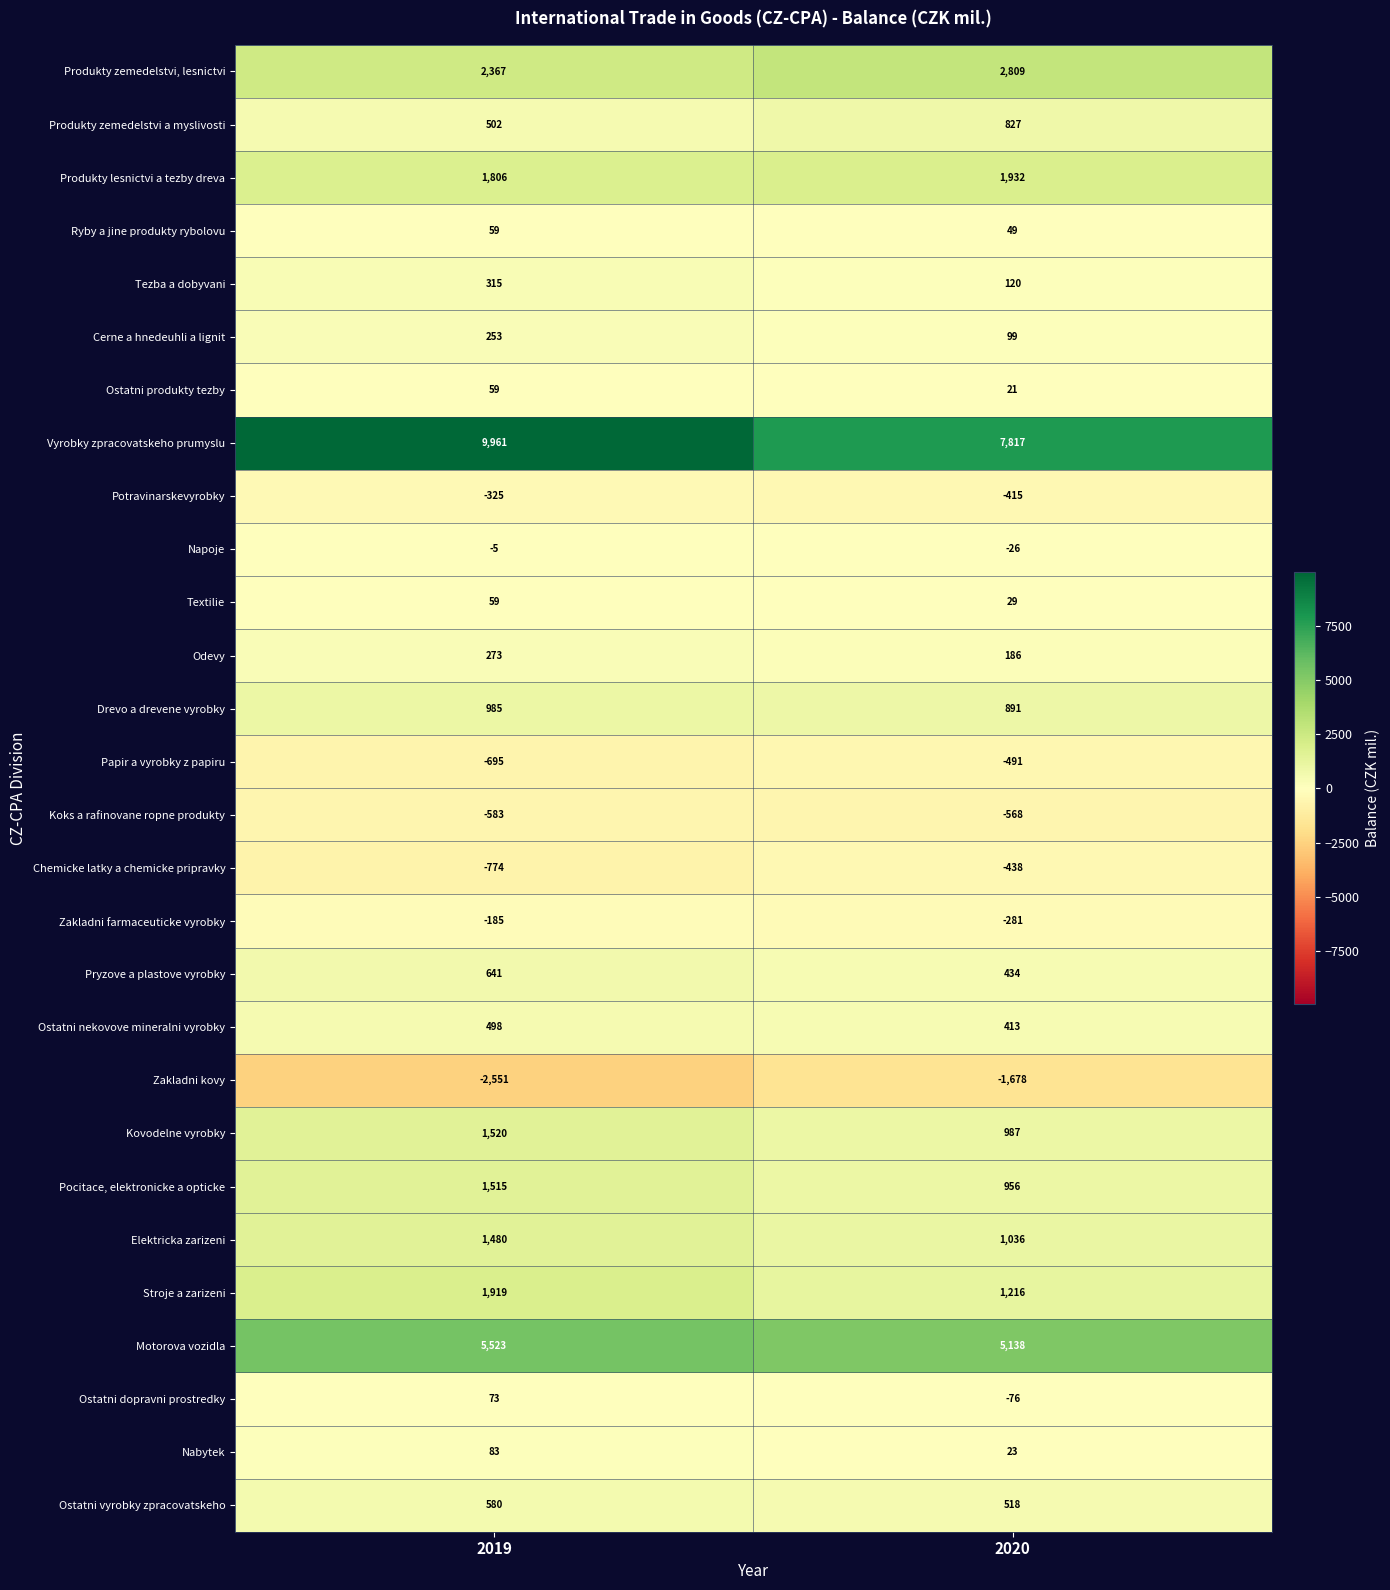

Which label corresponds to the largest value in the chart?

2019